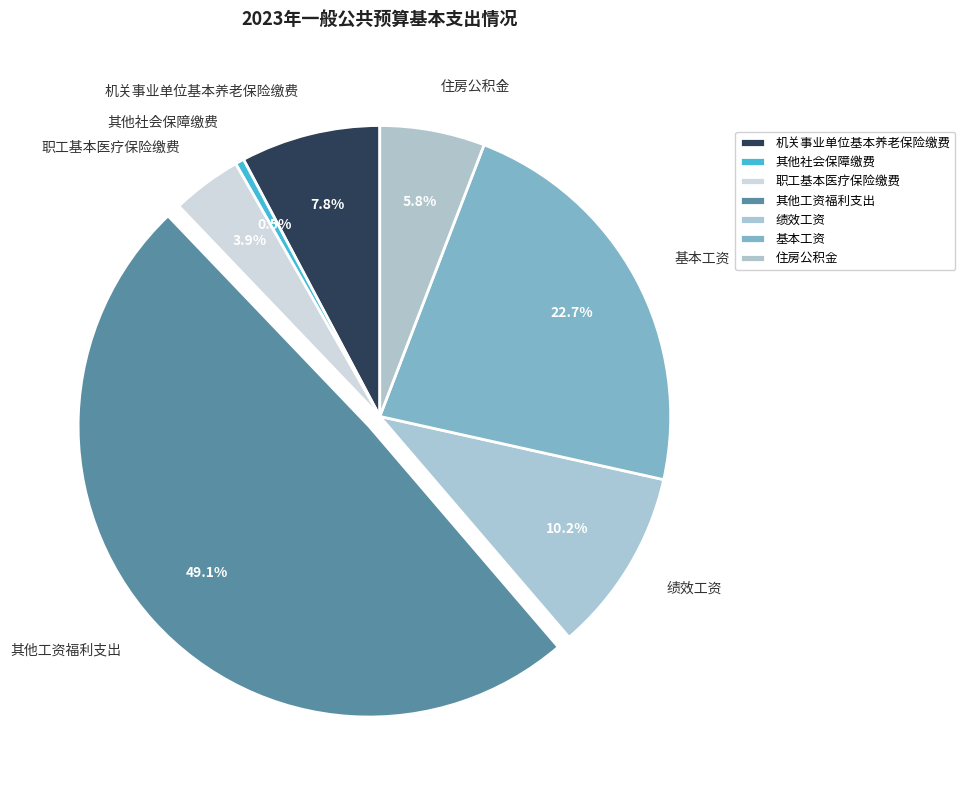

To the nearest percent, what is the combined percentage of 职工基本医疗保险缴费 and 住房公积金?

10%